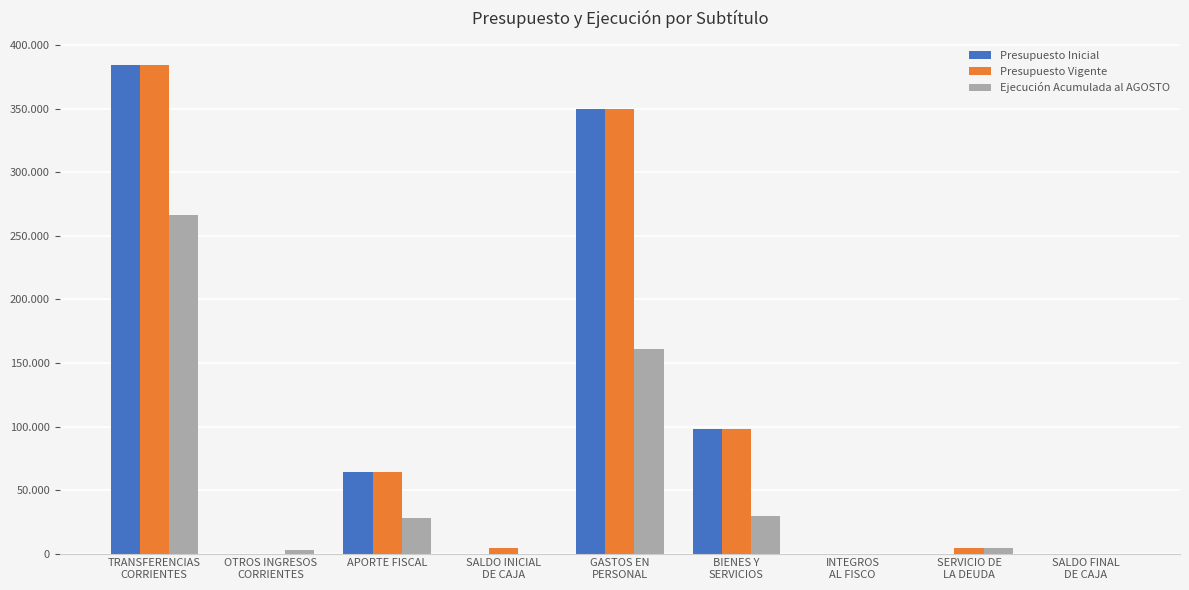

At which label does Presupuesto Inicial reach its peak?

TRANSFERENCIAS
CORRIENTES